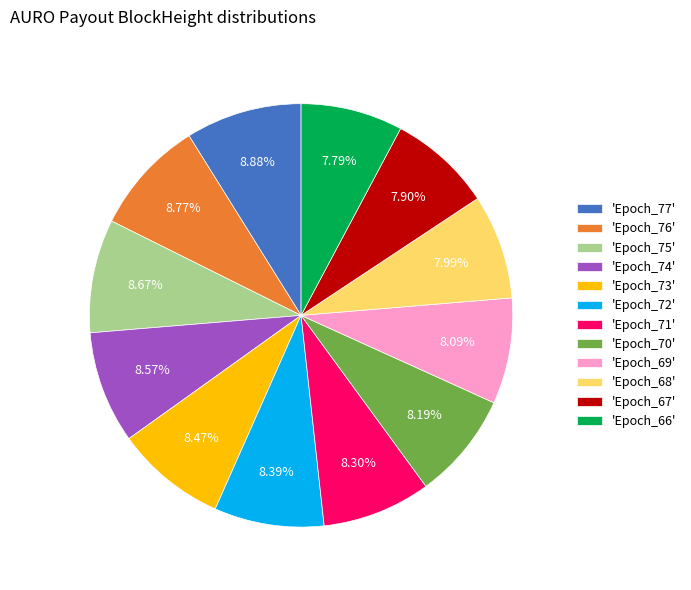

What is the ratio of the value at 'Epoch_69' to the value at 'Epoch_68'?

1.0